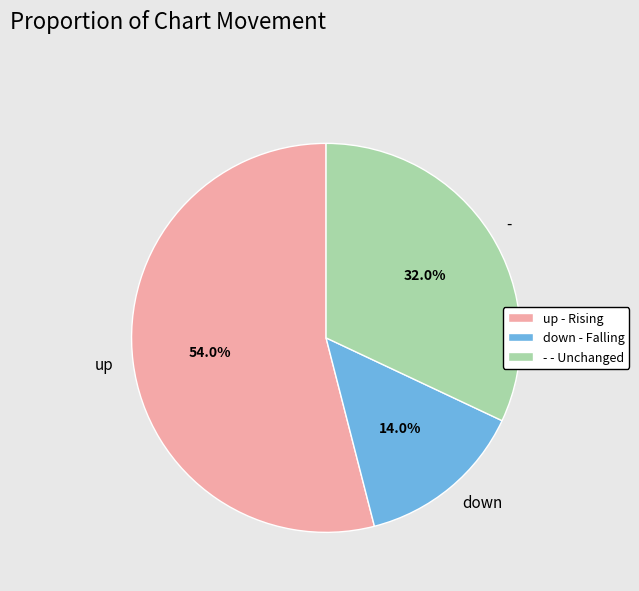

What percentage do down and - together represent?

46.0%